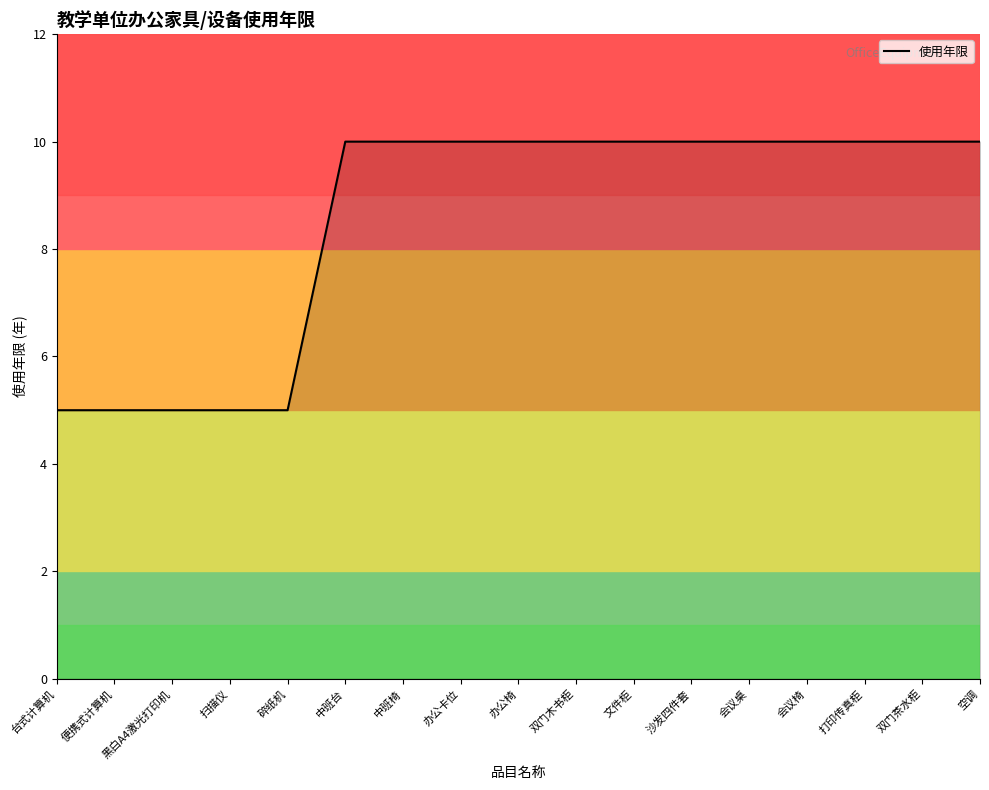

Reading left to right, transcribe all the data shown in this chart.

5	5	5	5	5	10	10	10	10	10	10	10	10	10	10	10	10